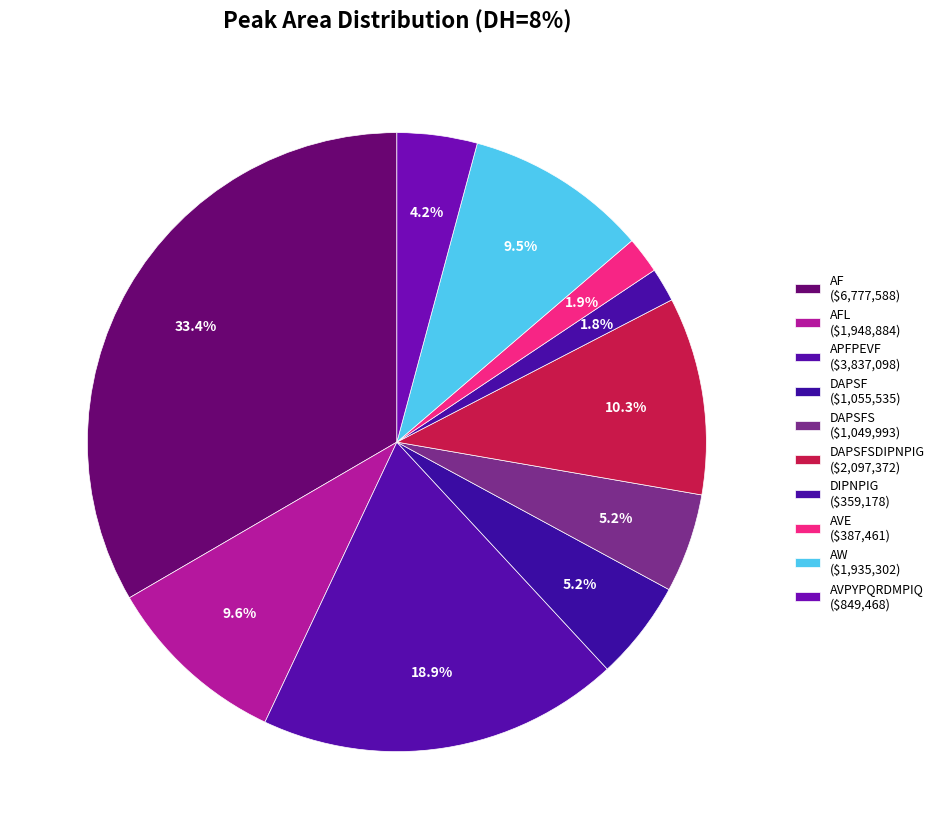

What is the smallest slice in the pie chart?

DIPNPIG